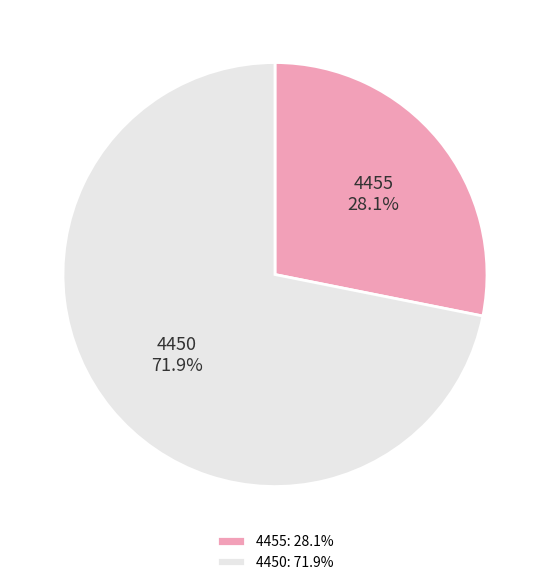

Approximately how many times larger is the value at 4450 compared to 4455?

2.6